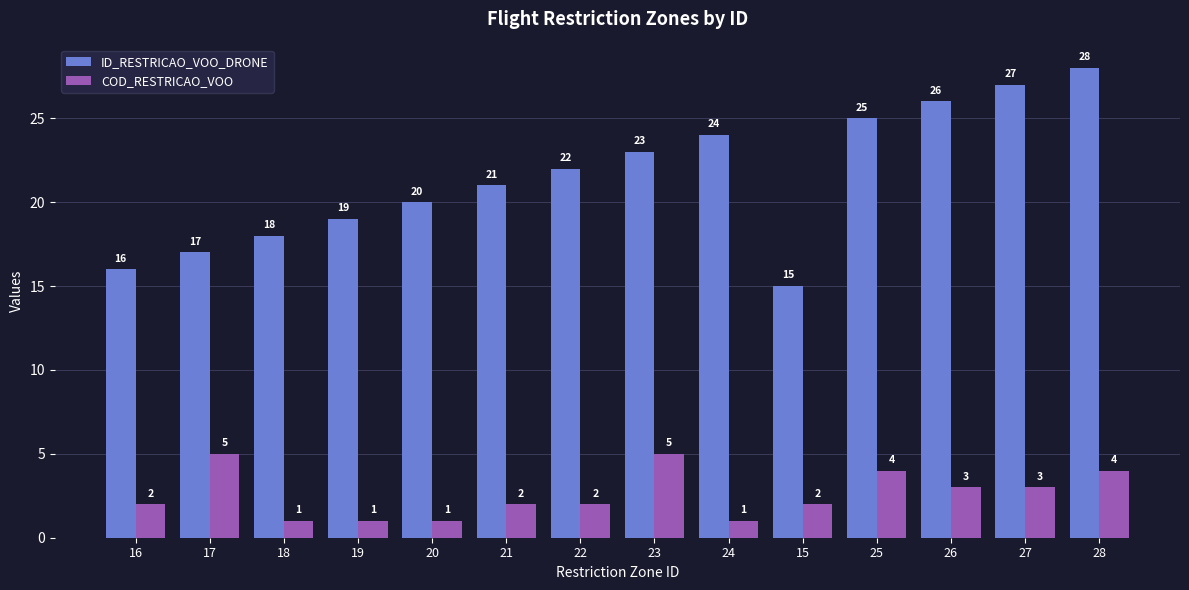

What is the label of the 11th bar from the right?

19